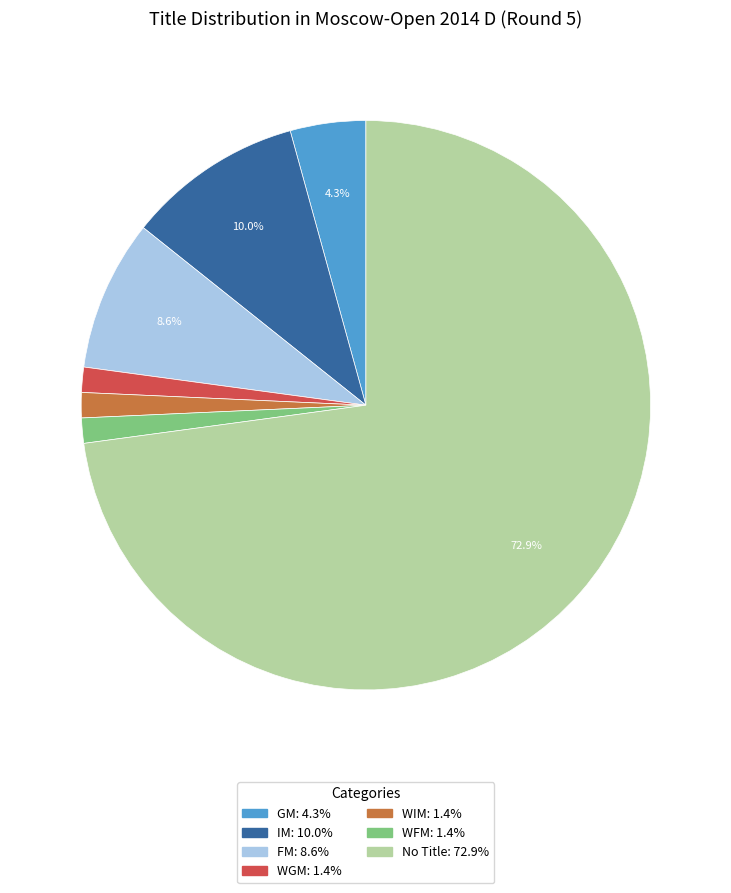

How many segments does this pie chart have?

7